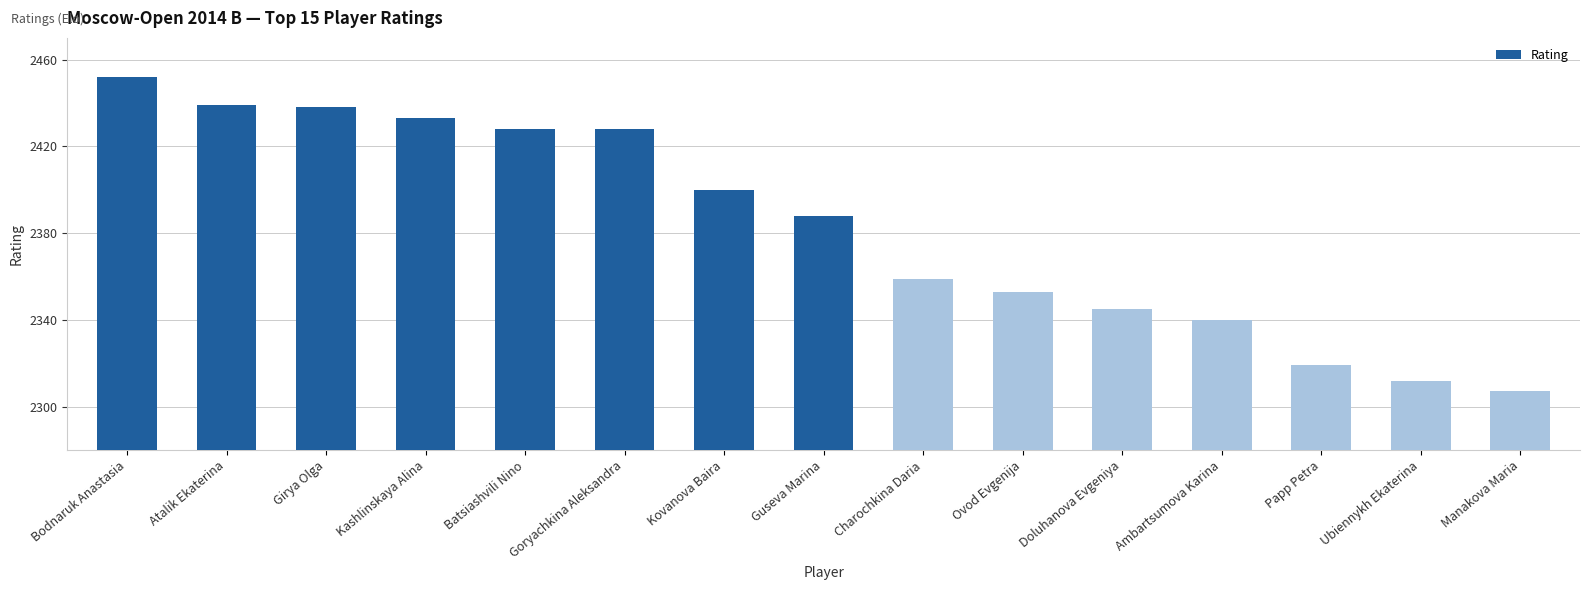

What is the maximum value shown in the chart?

2452